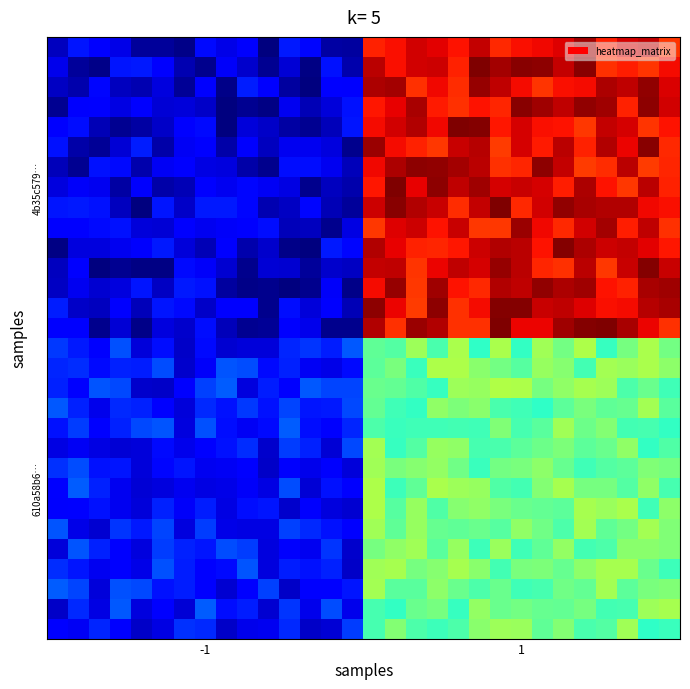

How many distinct data groups are displayed?

30